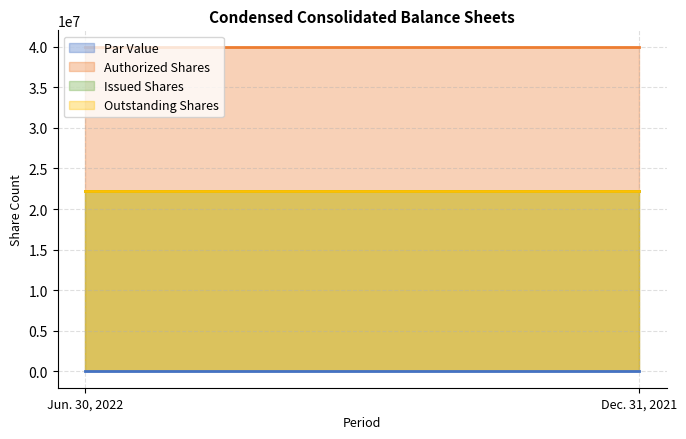

What is the total value across all series at Dec. 31, 2021?

84431024